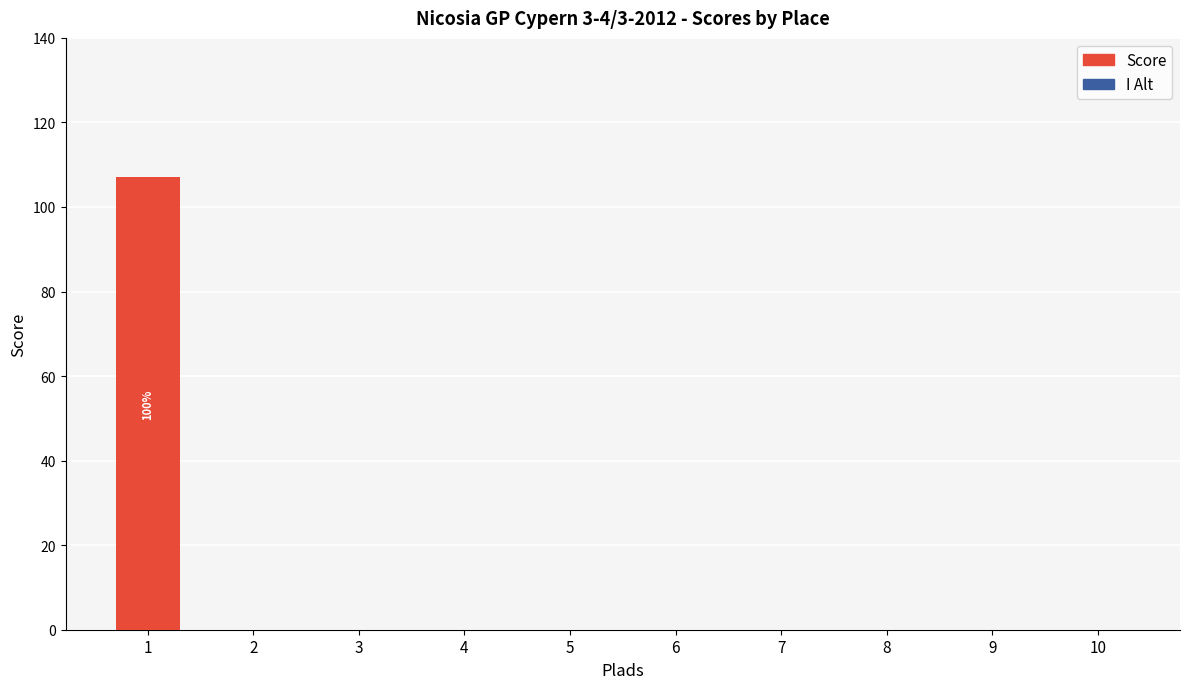

What is the maximum value shown in the chart?

107